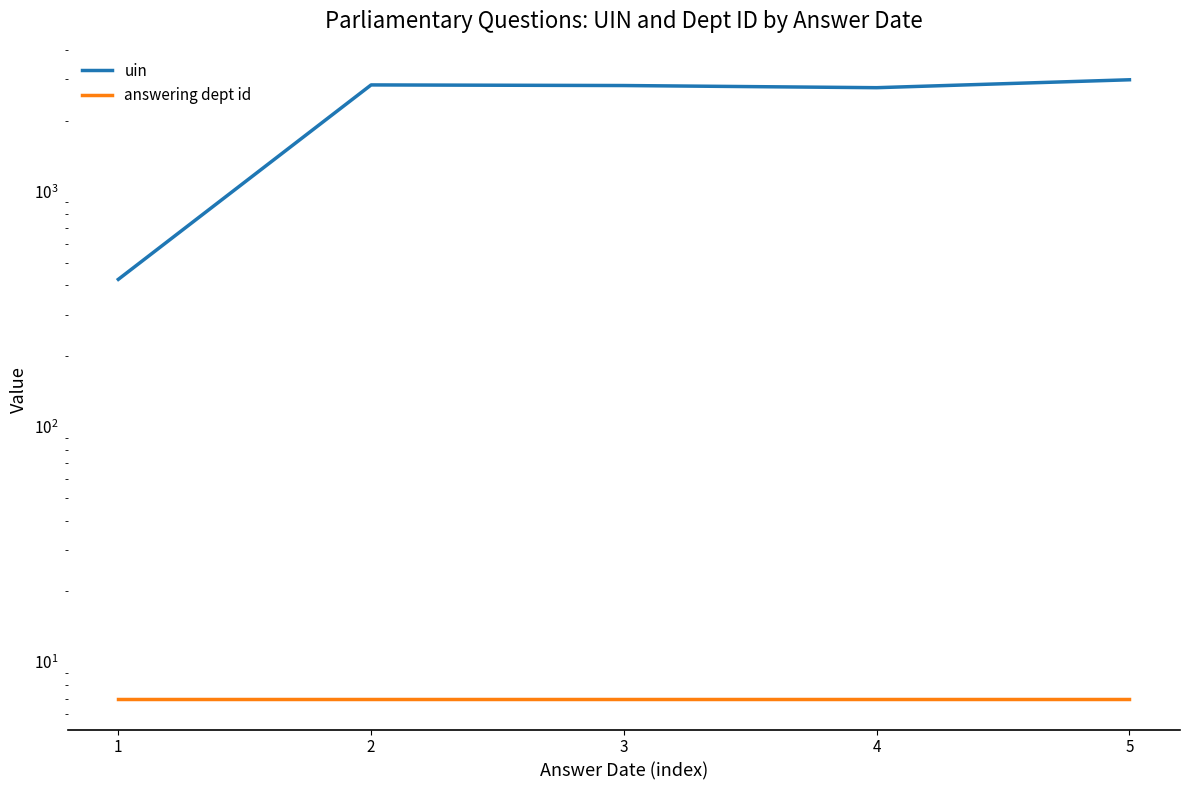

List the labels in order of answering dept id value, smallest first.

1, 2, 3, 4, 5